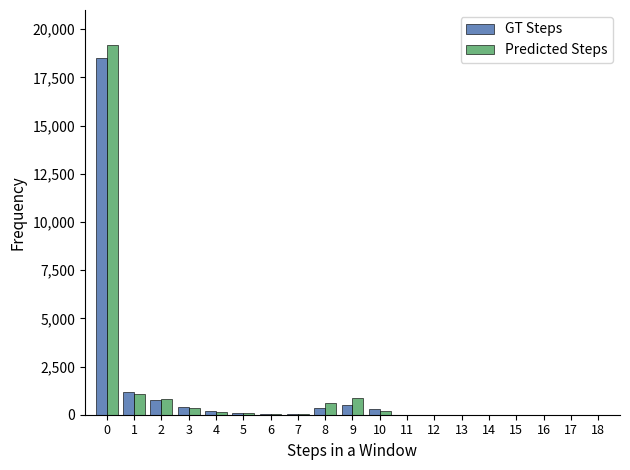

What is the sum of all Predicted Steps values?

23420